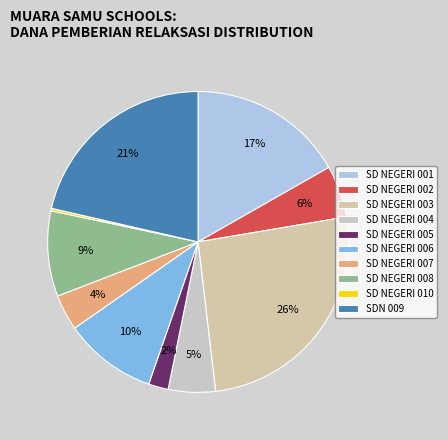

Is it true that SD NEGERI 002 is 6% of the pie?

True